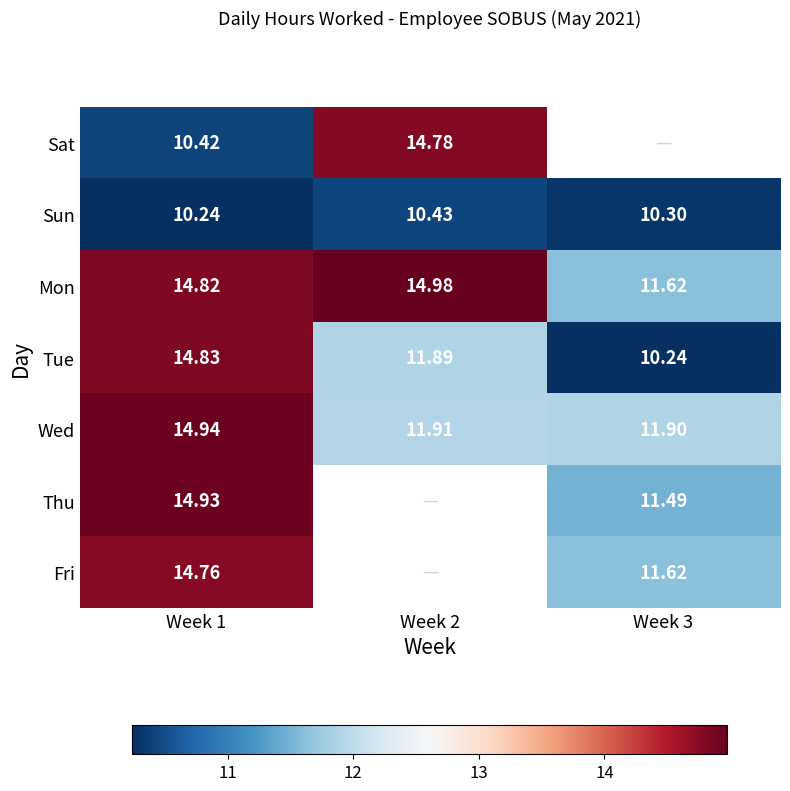

What is the maximum value for Fri?

14.8